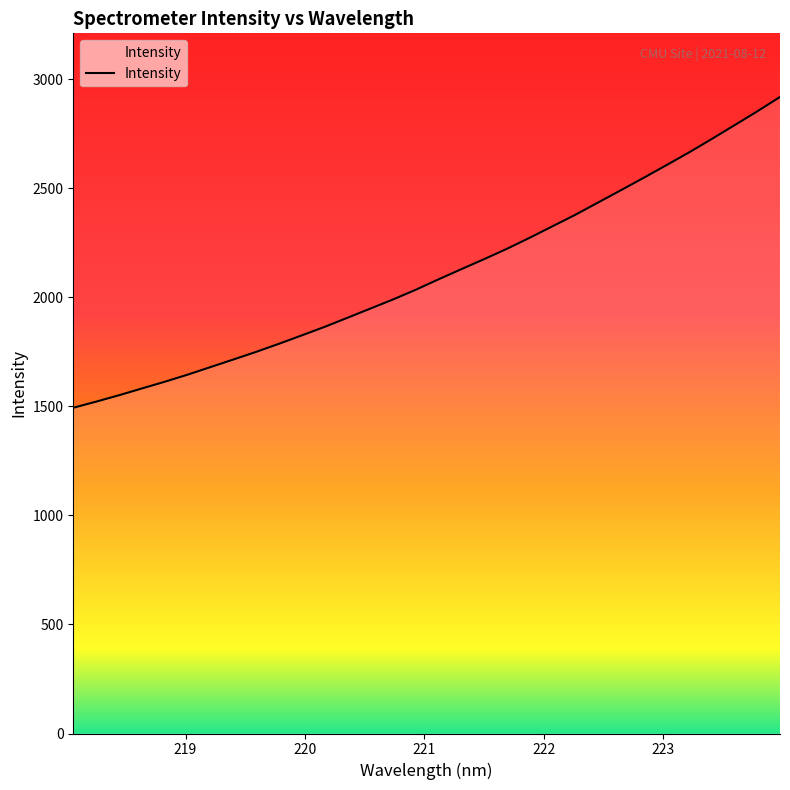

What is the greatest value displayed?

2919.0